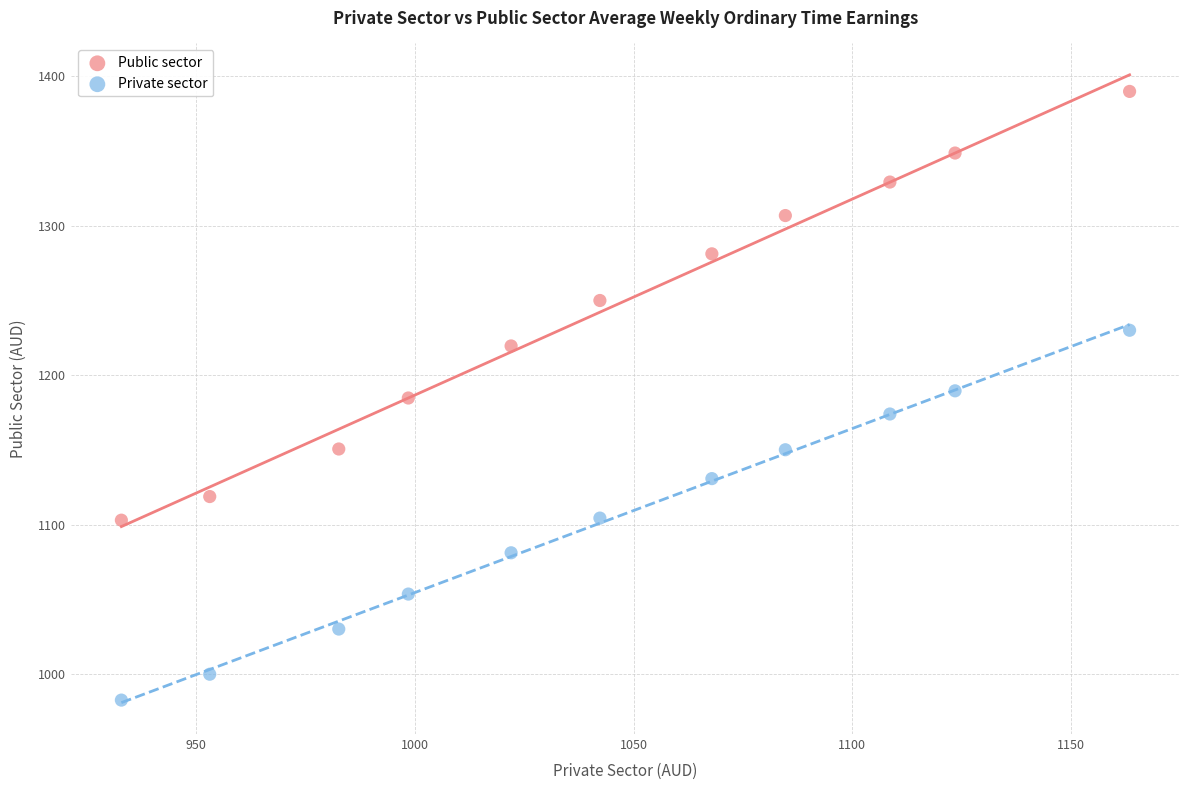

Which series has the widest spread of Y values?

Public sector